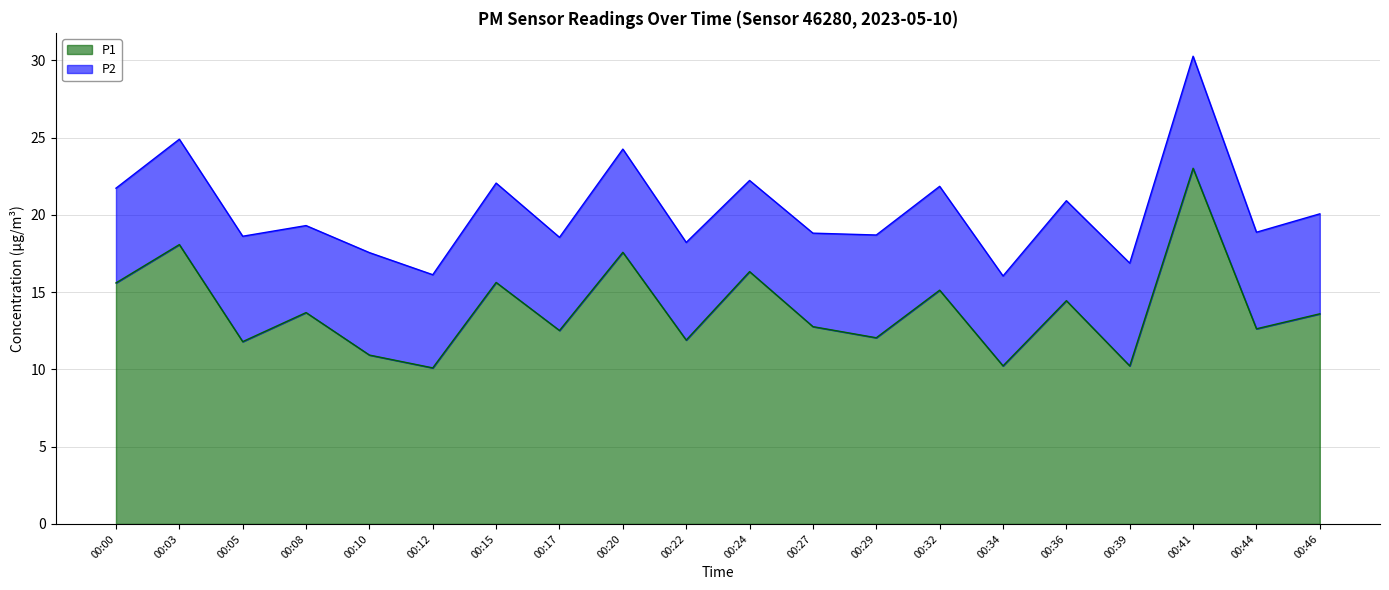

Is it true that P1 equals 12.5 at 00:17?

True